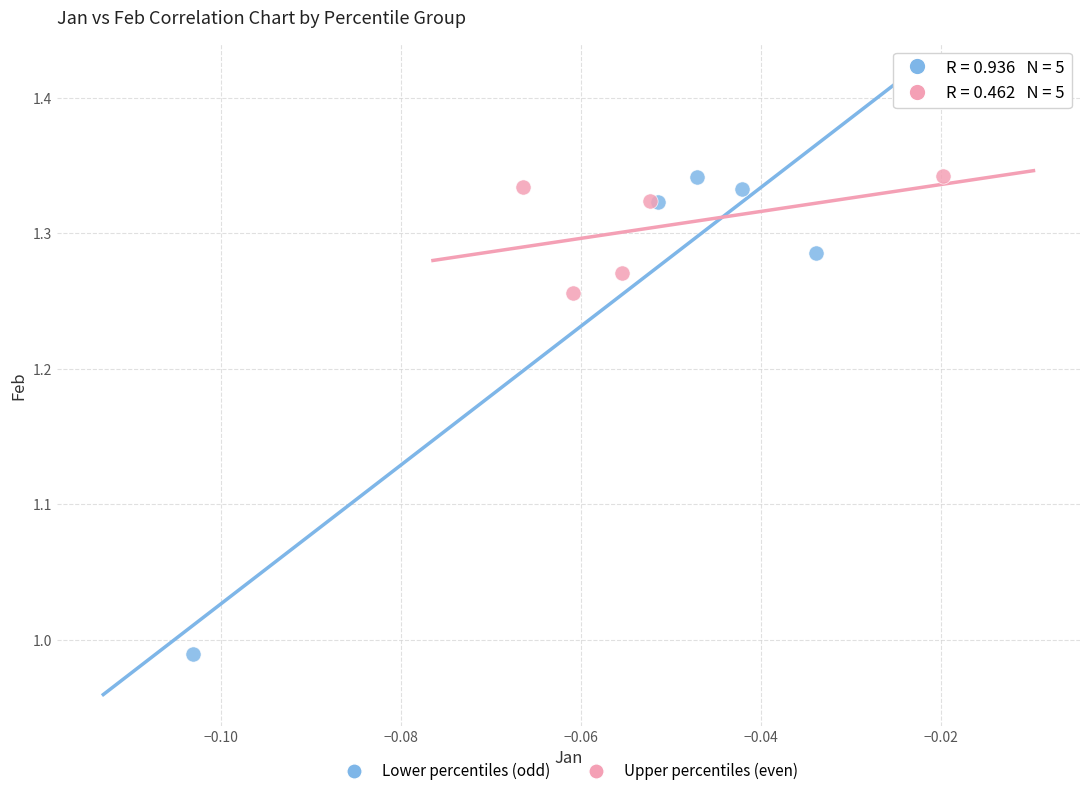

Which series contains the lowest Y value?

Lower percentiles (odd)